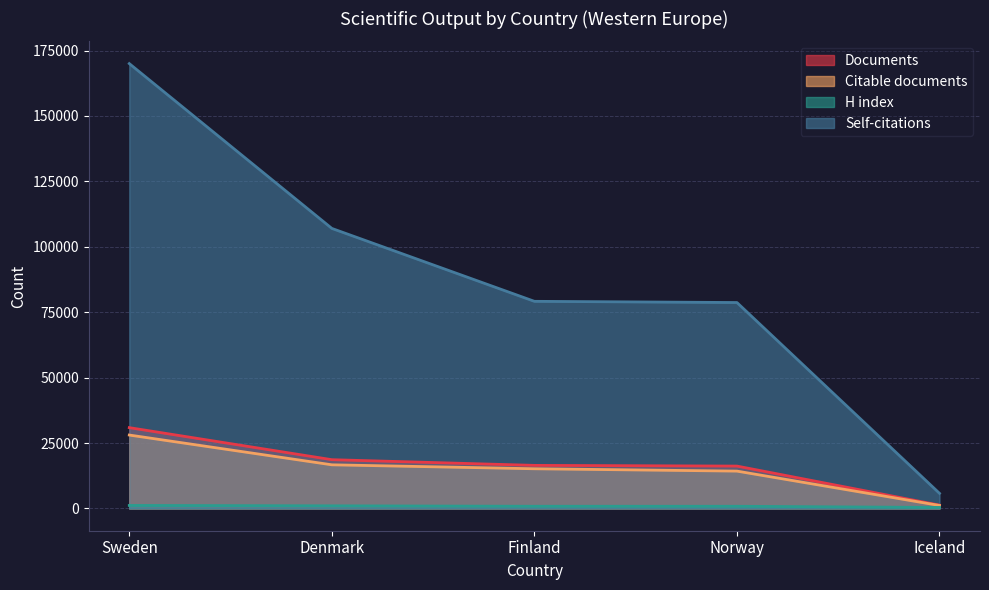

How many data points in Documents are above 16473?

2